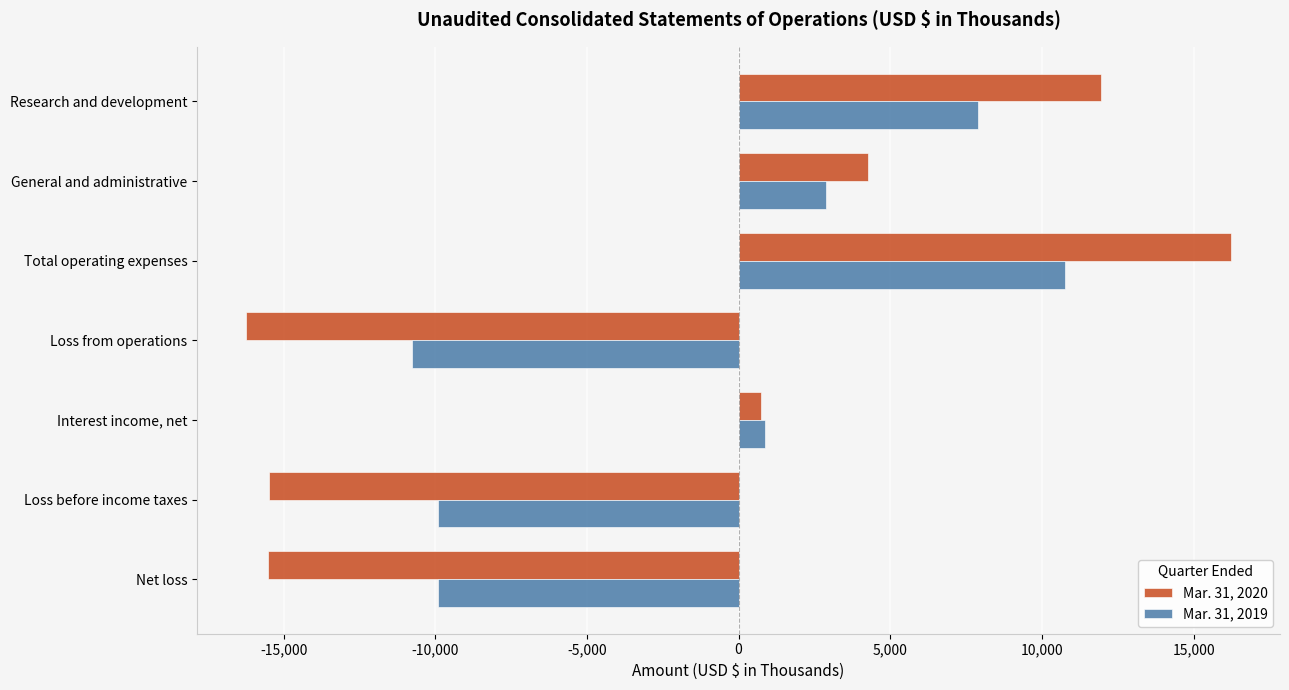

How many data points in Mar. 31, 2020 are less than 747?

3